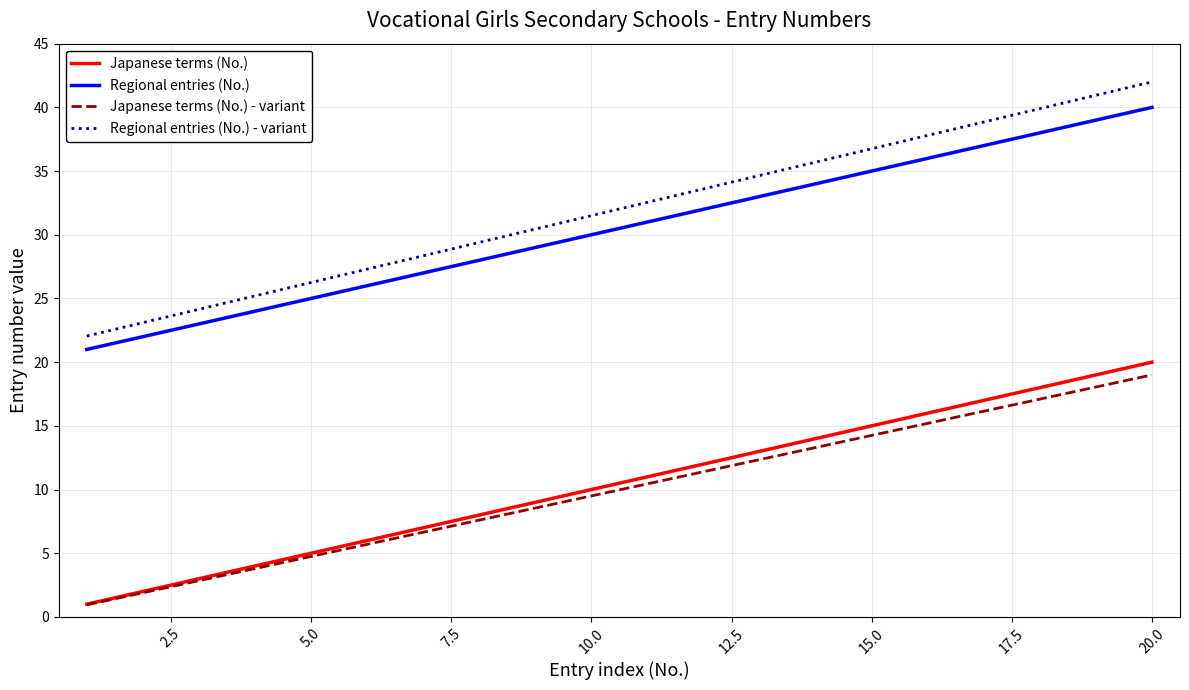

What is the minimum value for Japanese terms (No.)?

1.0